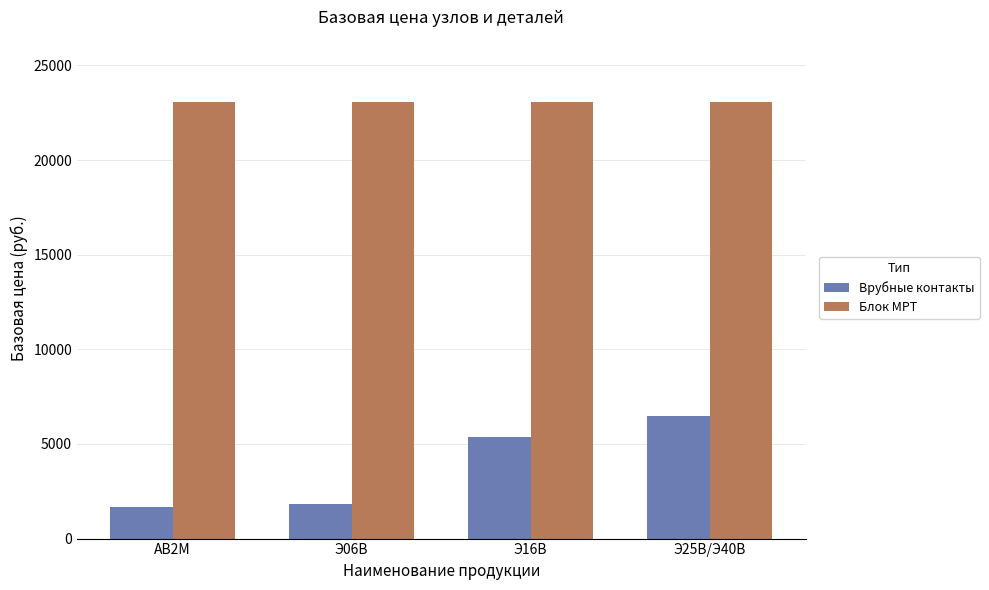

At which category is the sum across all series the highest?

Э25В/Э40В